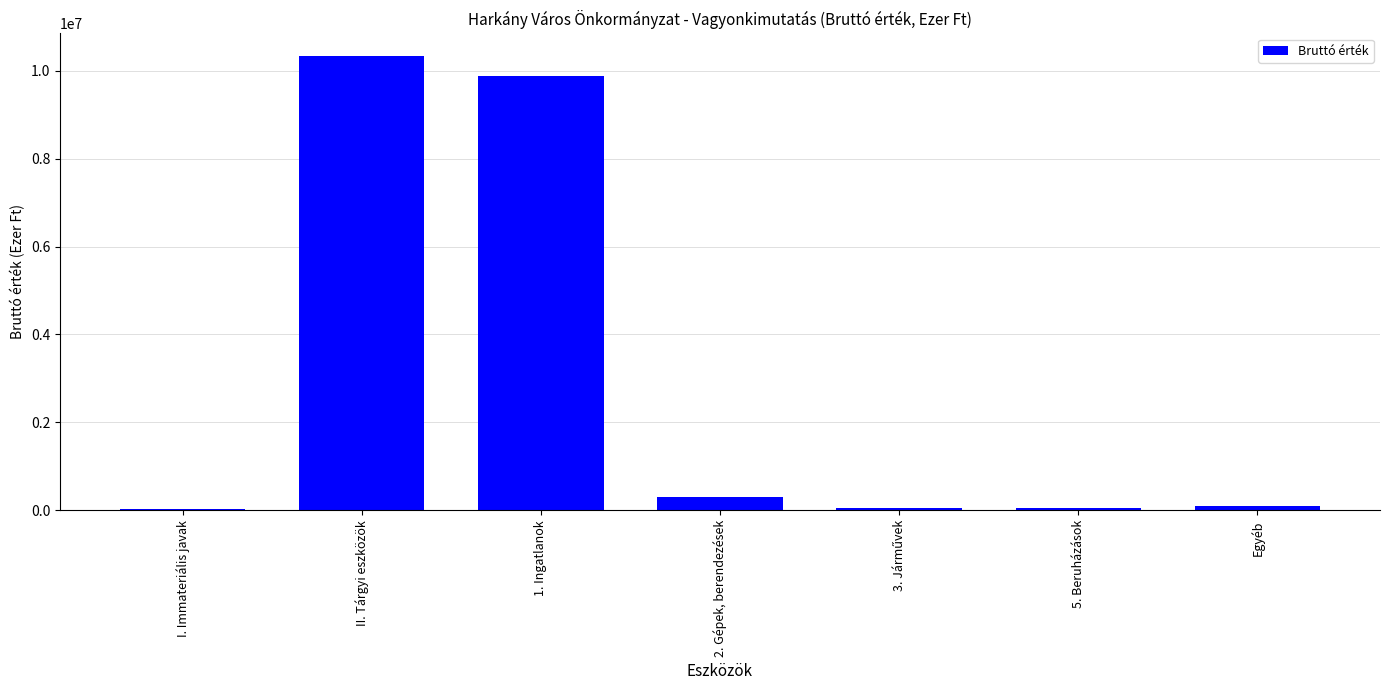

The value at 1. Ingatlanok is 2834694. True or false?

False